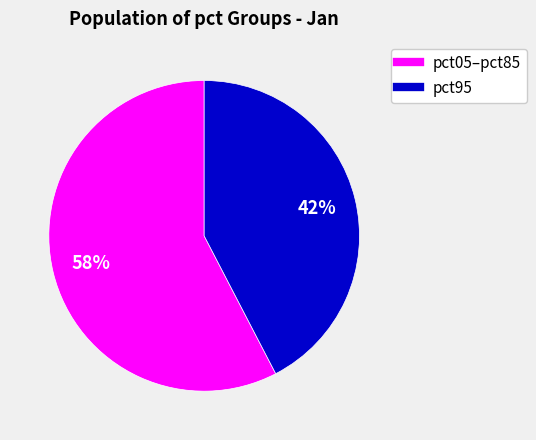

Does any single category account for the majority?

Yes